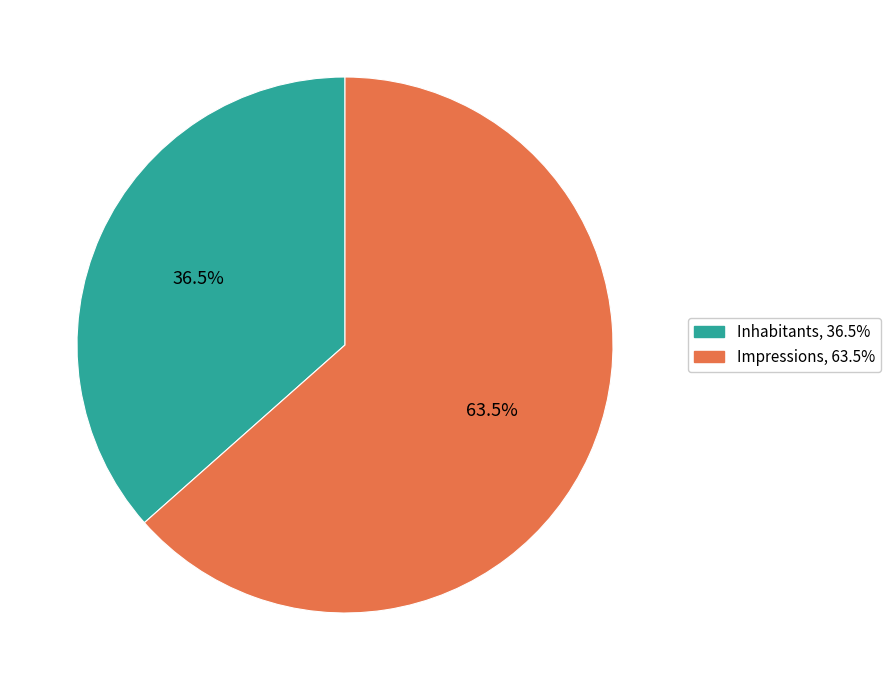

Combined, what portion of the pie is Inhabitants and Impressions?

100.0%